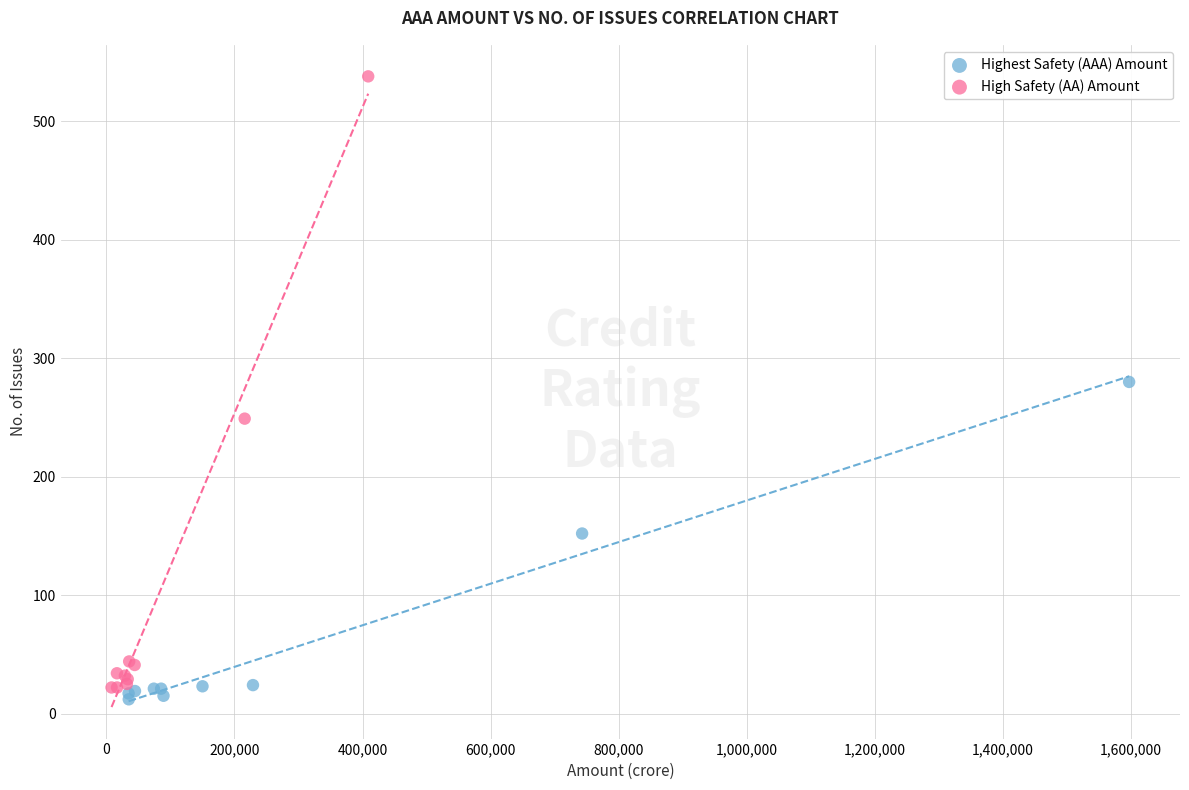

Which series contains the highest Y value?

High Safety (AA) Amount